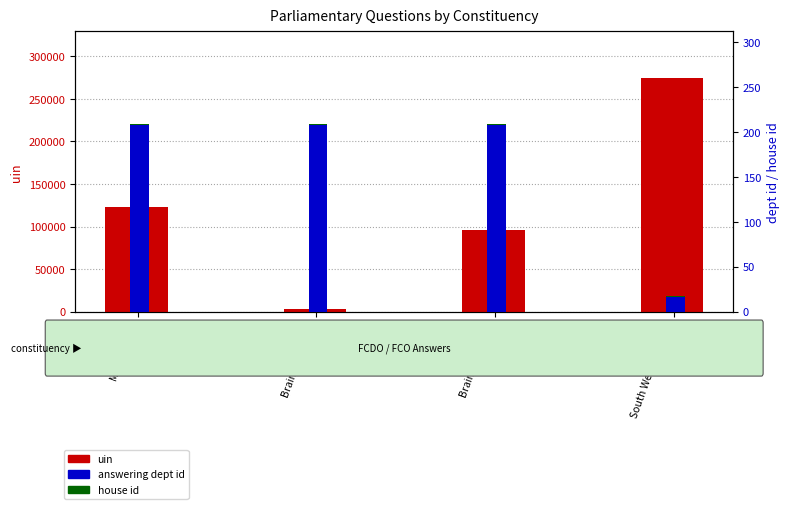

Rank the series by their maximum value, from highest to lowest.

uin, answering dept id, house id